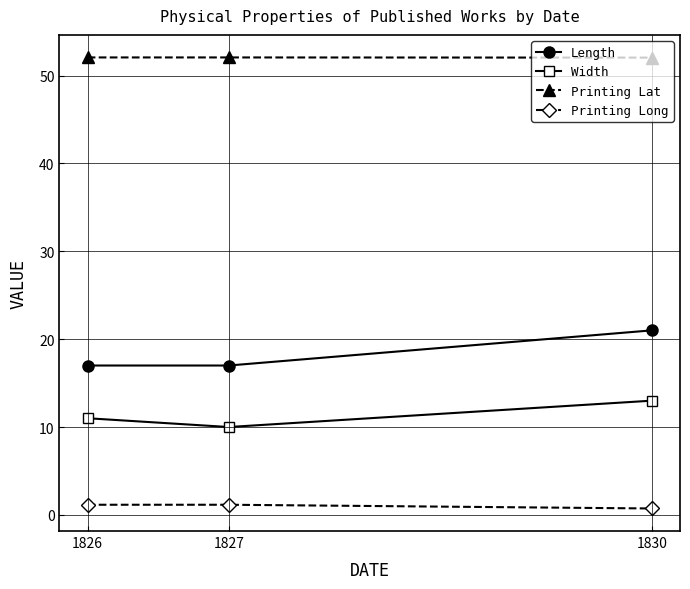

The Printing Long series shows 1.2 at 1827. True or false?

True